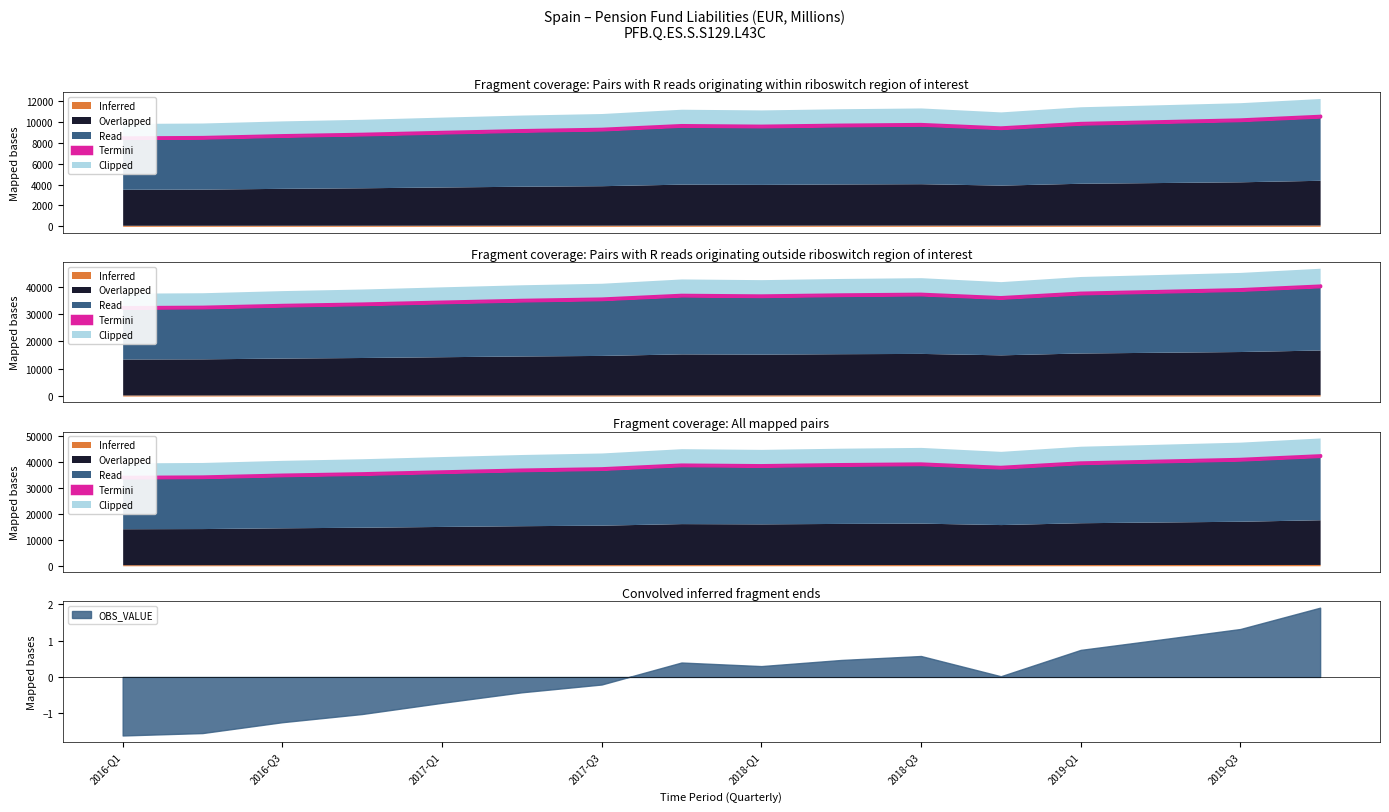

What is the sum of all values?

152009.9